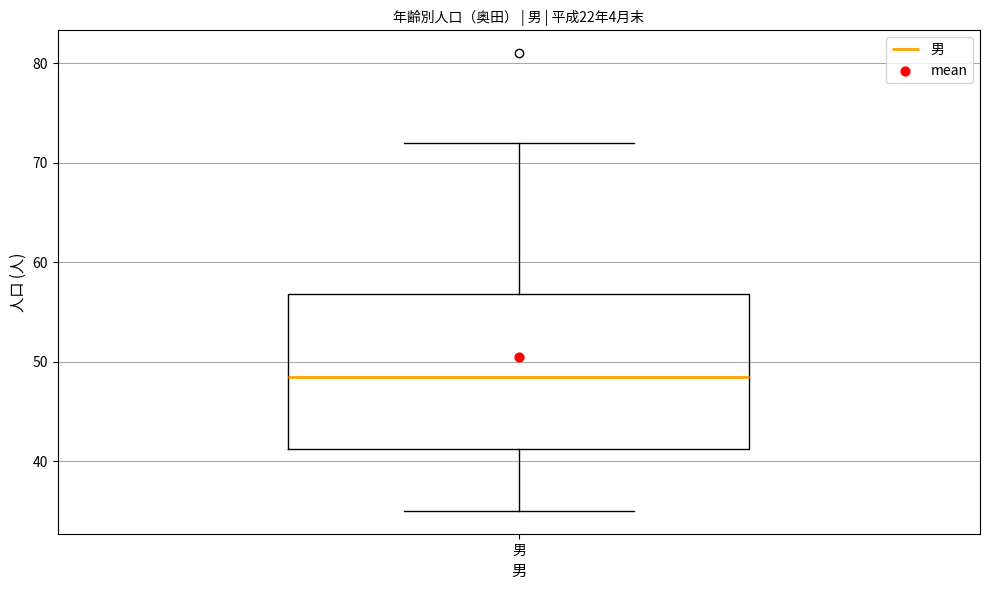

Read this box plot against the y-axis: the position of the median line, the range covered by the box, and the ends of both whiskers. The values are not printed on the chart, so give them approximately, as read against the axis.

median 49, box 41 to 57, whiskers 35 to 72